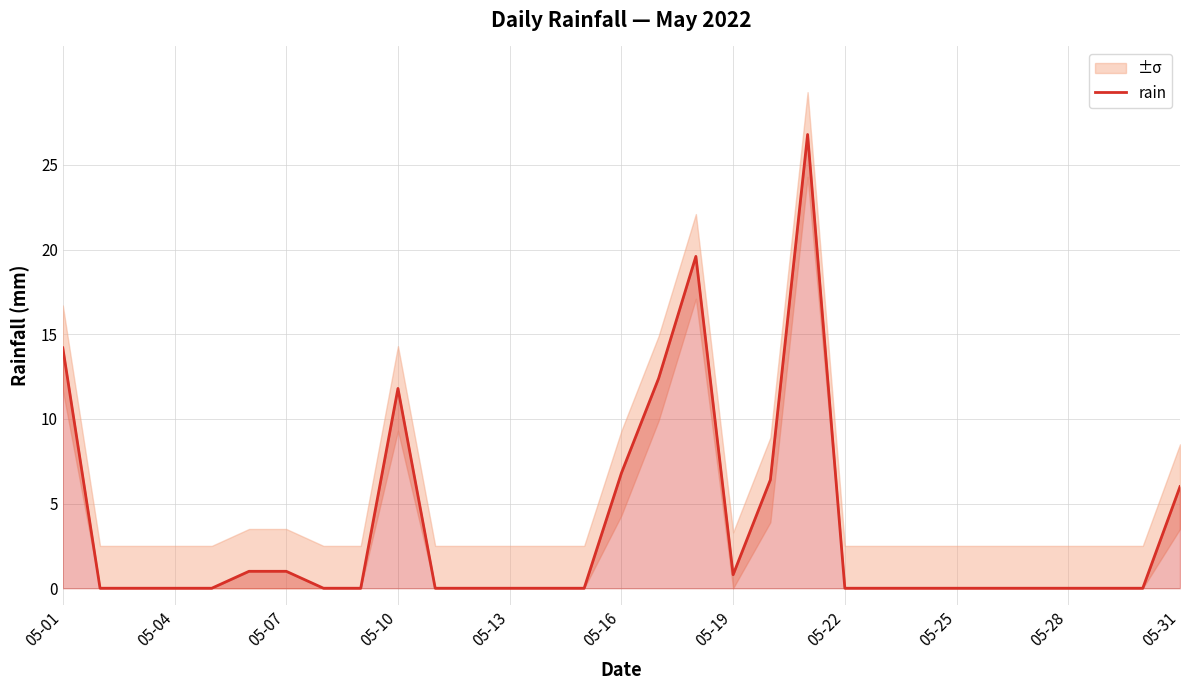

True or false: rain has a value of 7.8 at 05-10.

False